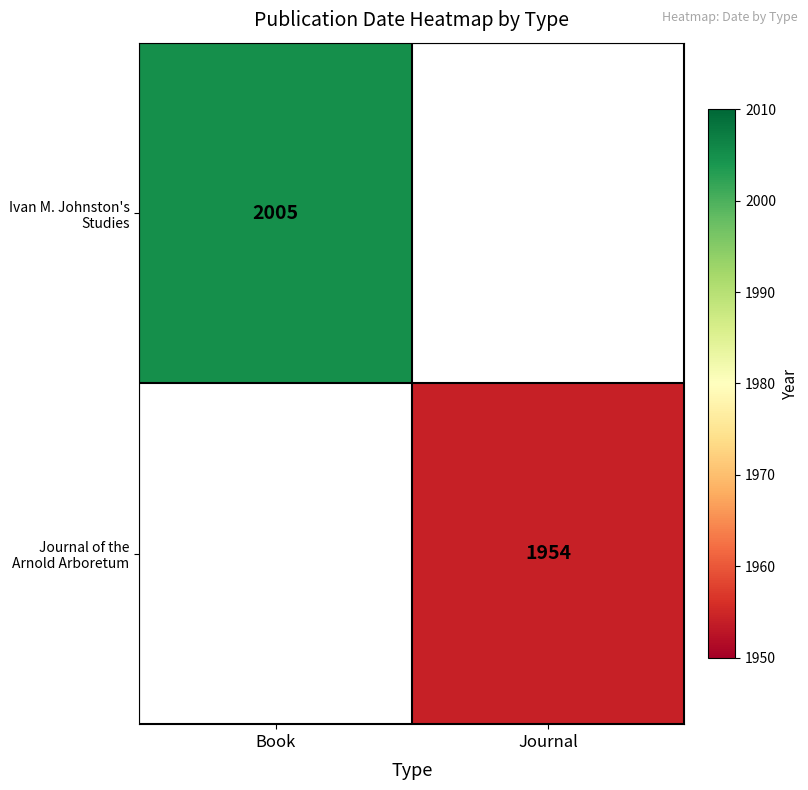

The value of Journal of the Arnold Arboretum at Journal is 1954. True or false?

True